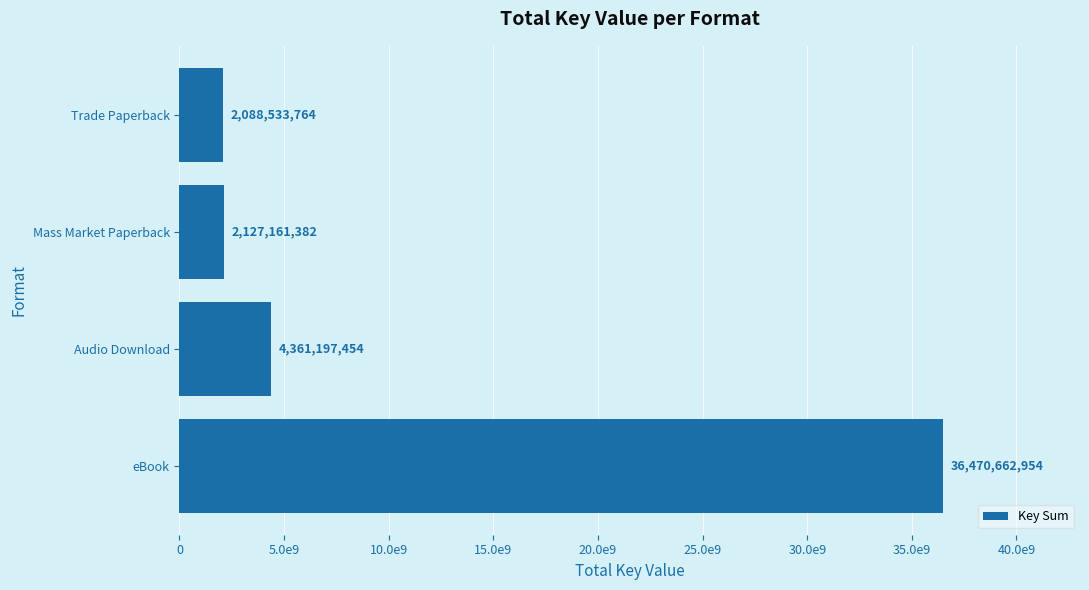

At which label is the value closest to 19279598359?

Audio Download